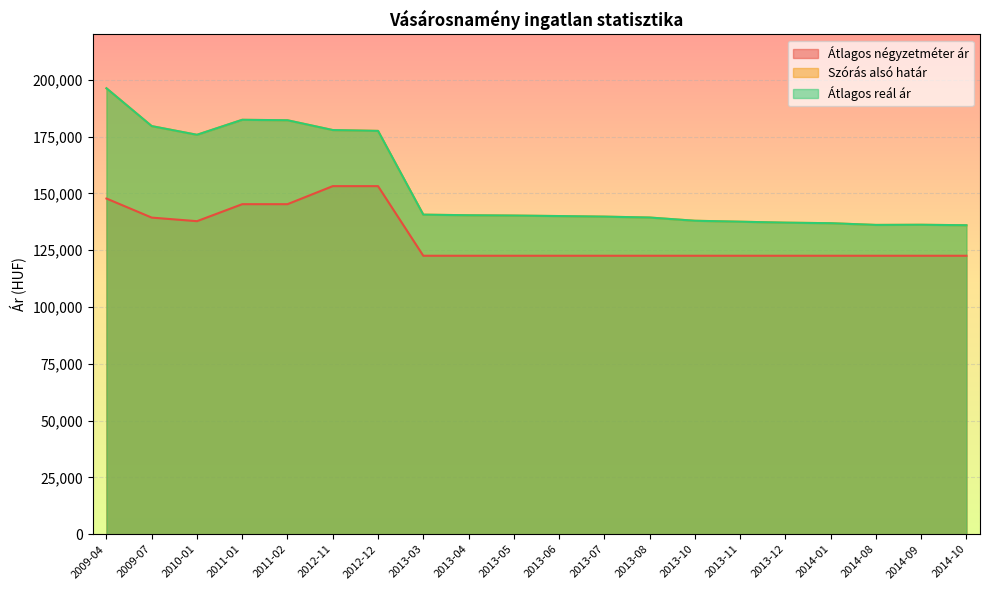

How many lines are shown in the chart?

3